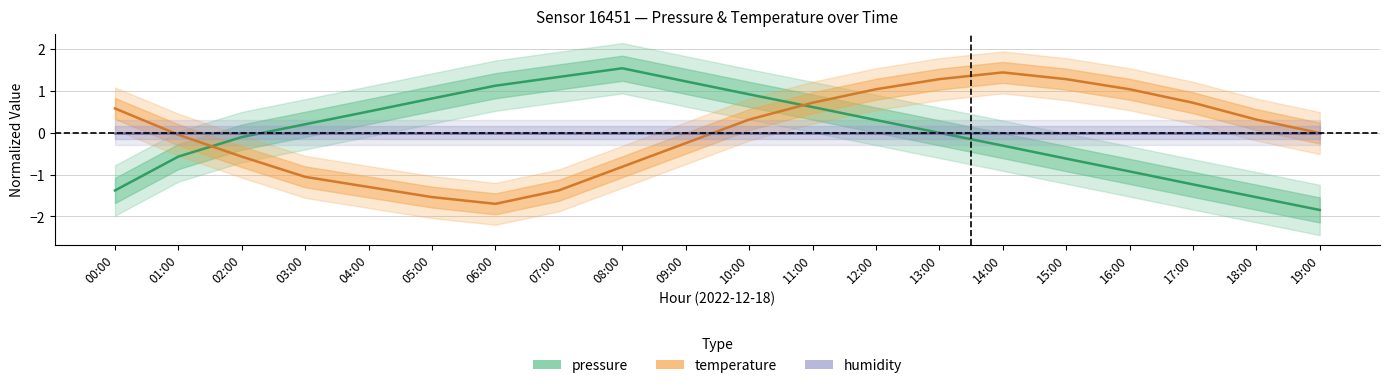

How many intersections are there between pressure and humidity?

2